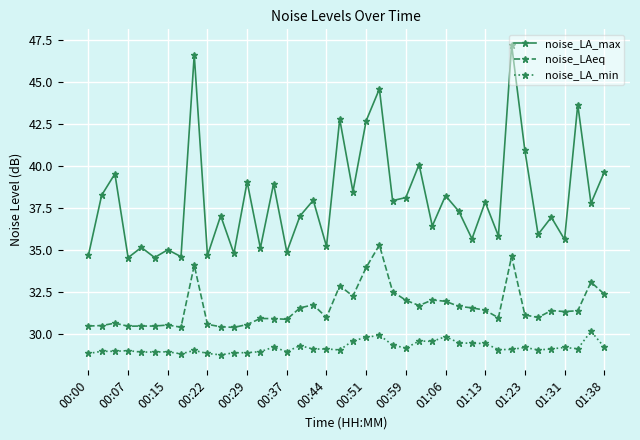

Does the chart have visible grid lines?

Yes